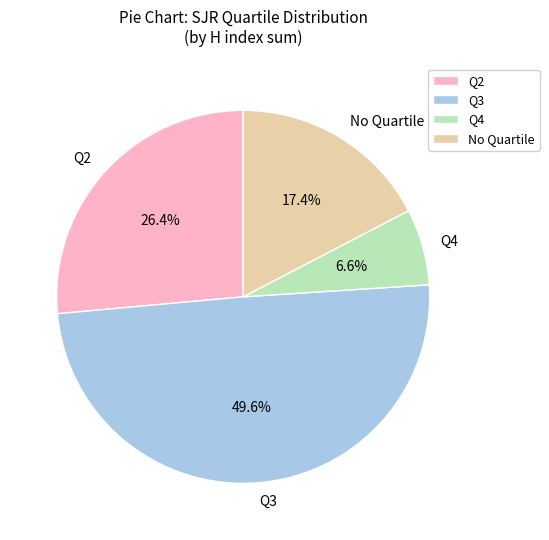

What is the ratio of the value at Q3 to the value at Q4?

7.5